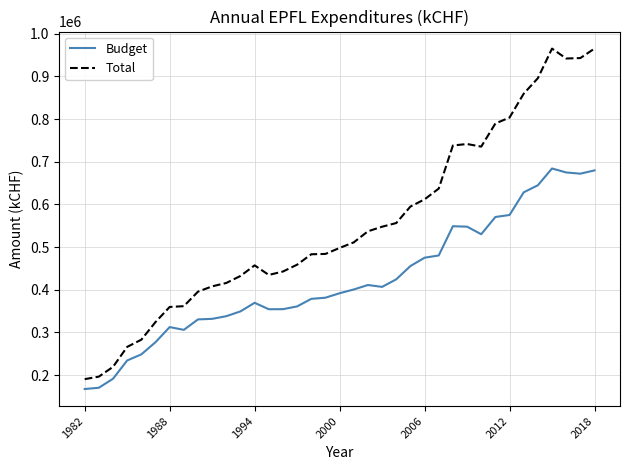

Which series has the largest total across all categories?

Total